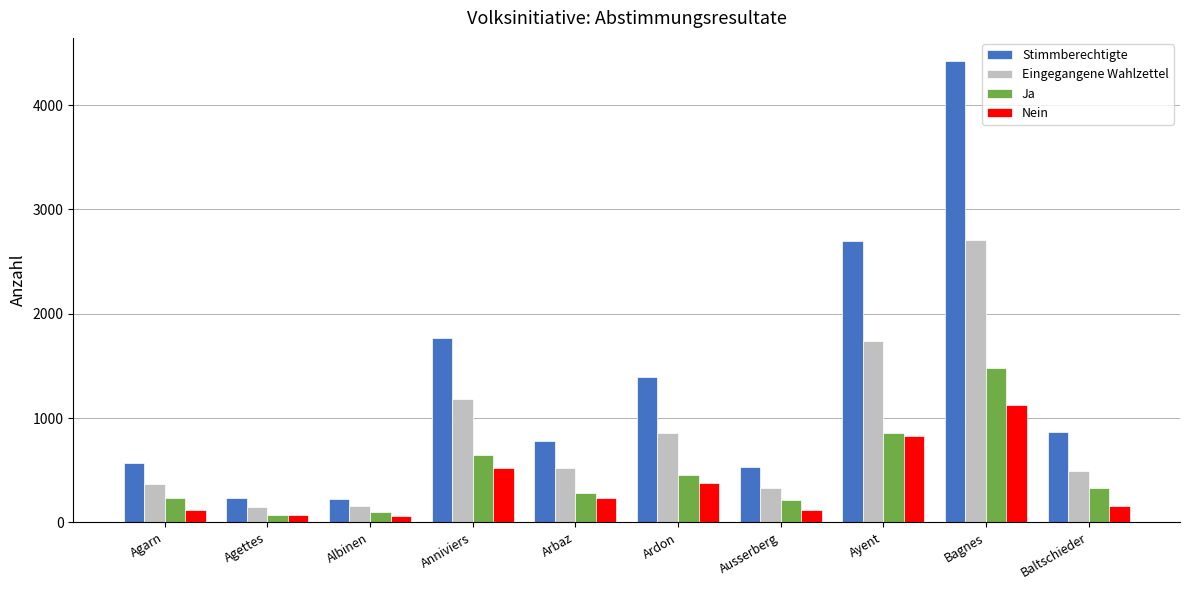

Which series has the widest spread of values?

Stimmberechtigte